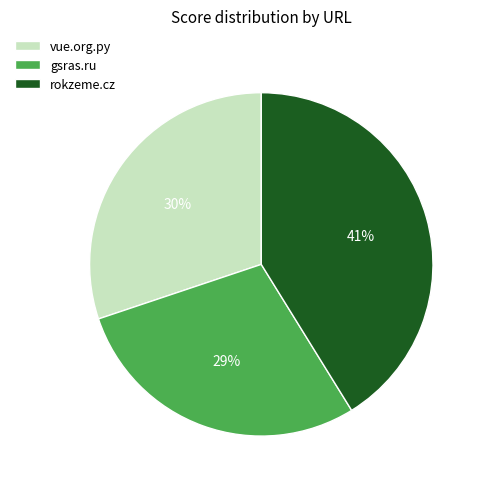

Does any single category account for the majority?

No